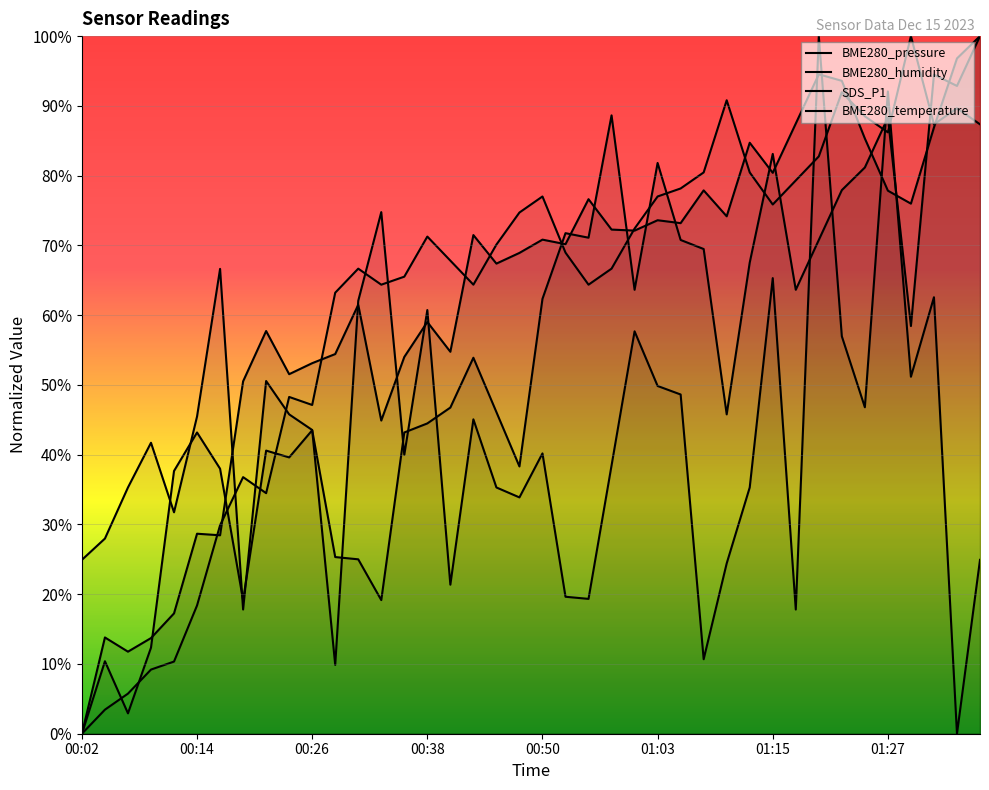

What is the maximum value shown in the chart?

100.0